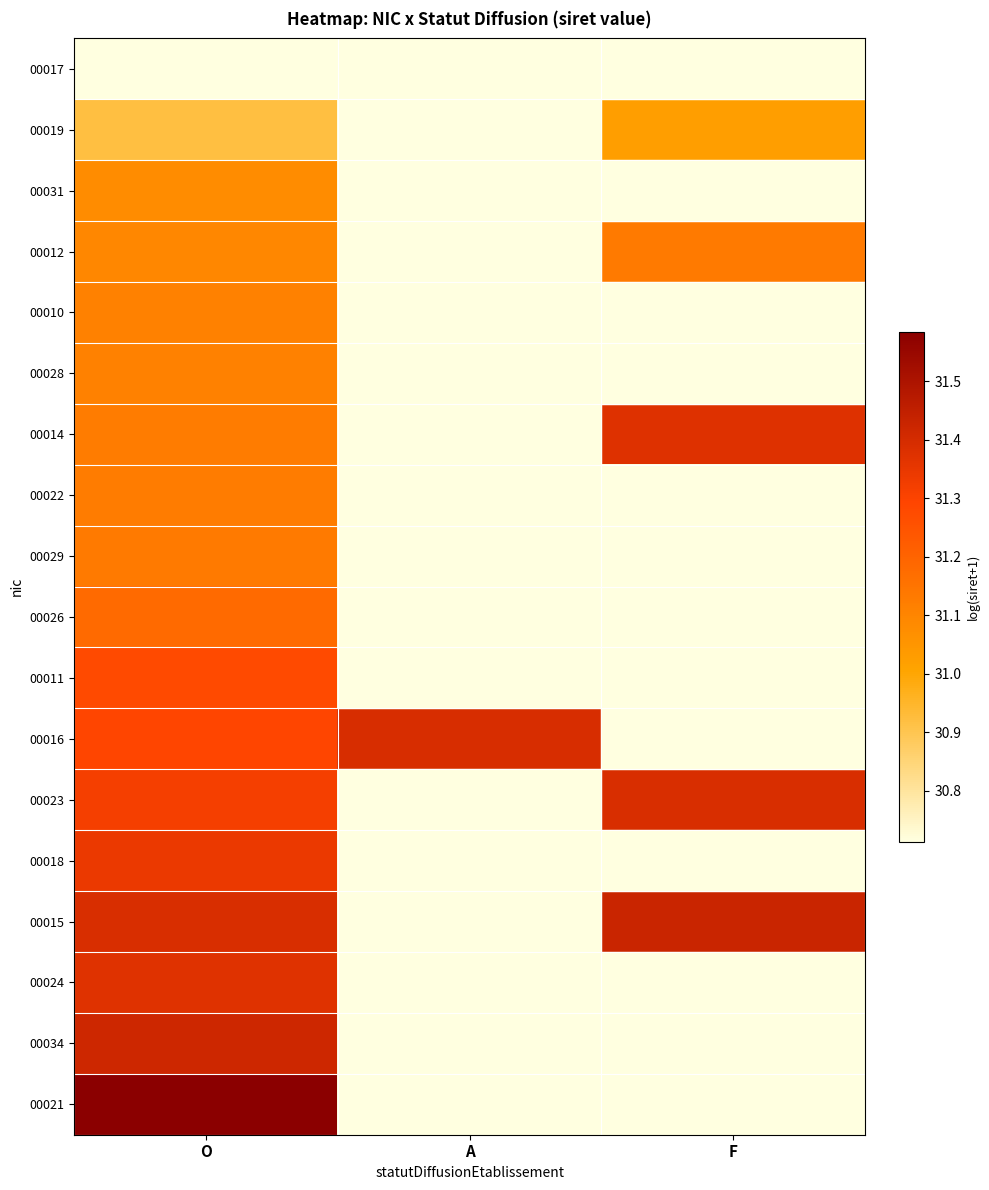

What is the maximum value shown in the chart?

31.6